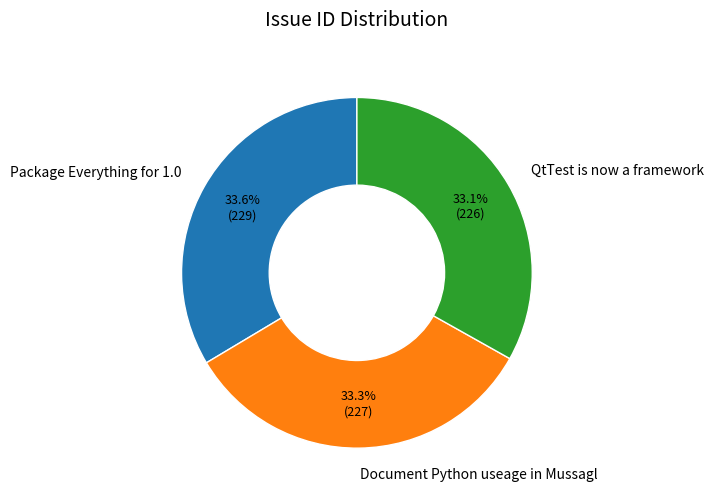

What percentage do Package Everything for 1.0 and QtTest is now a framework together represent?

66.7%